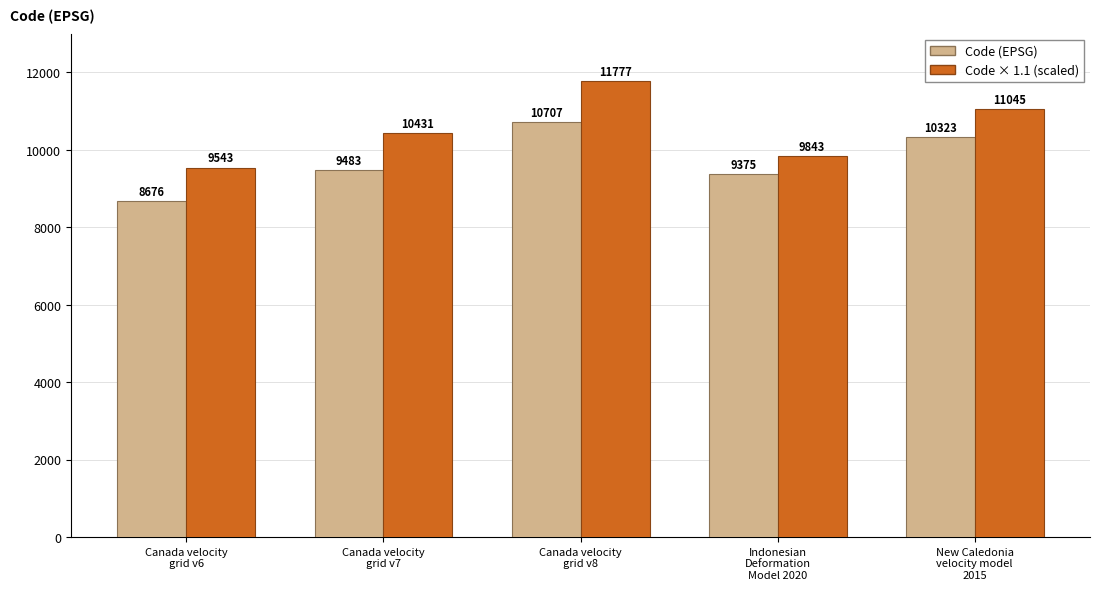

Where is Code × 1.1 (scaled) nearest to the value 10660?

Canada velocity
grid v7